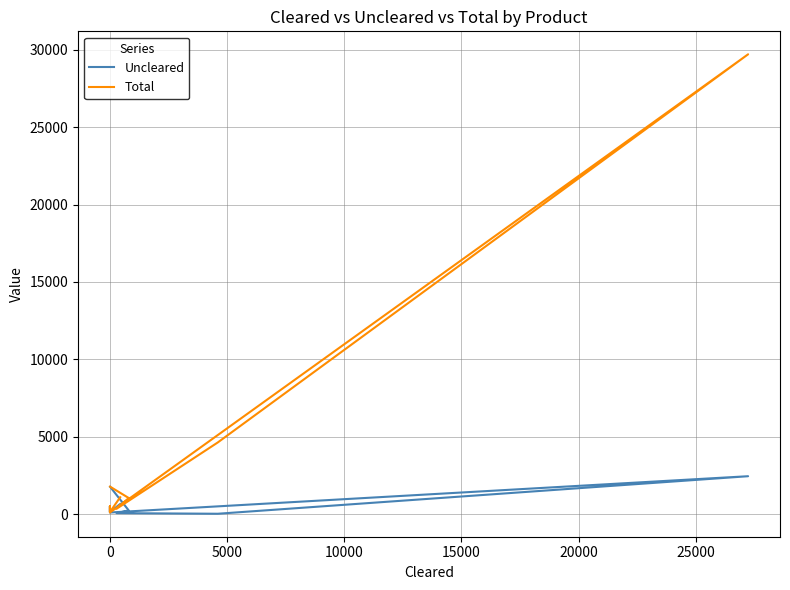

Reading left to right, what are all the values shown in this chart?

Uncleared: 668	156	530	121	2463	40	79	254	1781
Total: 1106	156	530	121	29698	4641	363	1056	1788